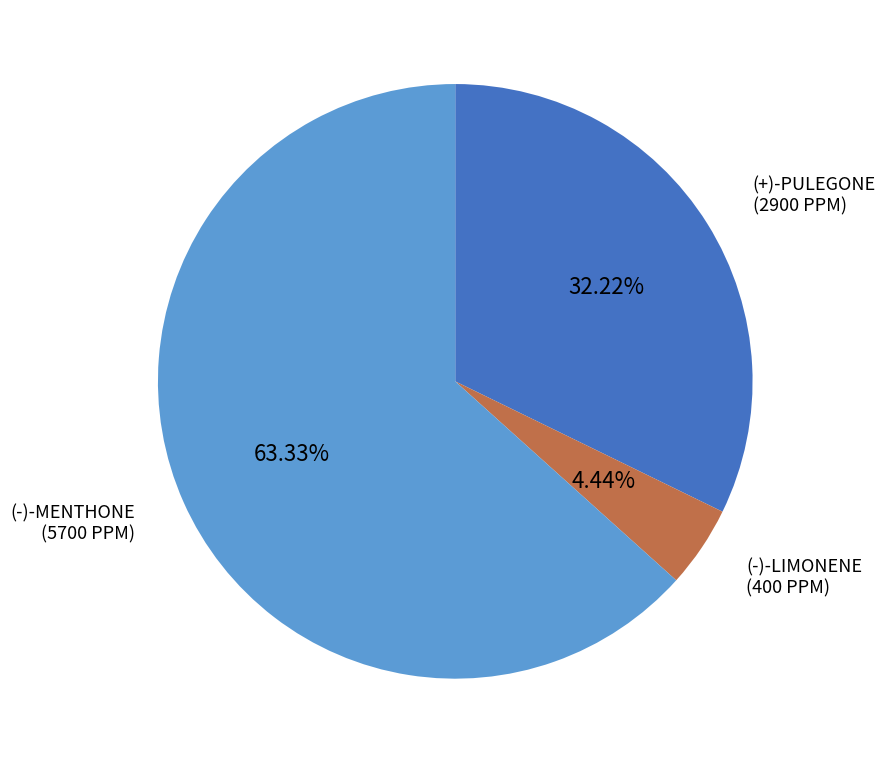

What percentage do (+)-PULEGONE and (-)-MENTHONE together represent?

95.6%